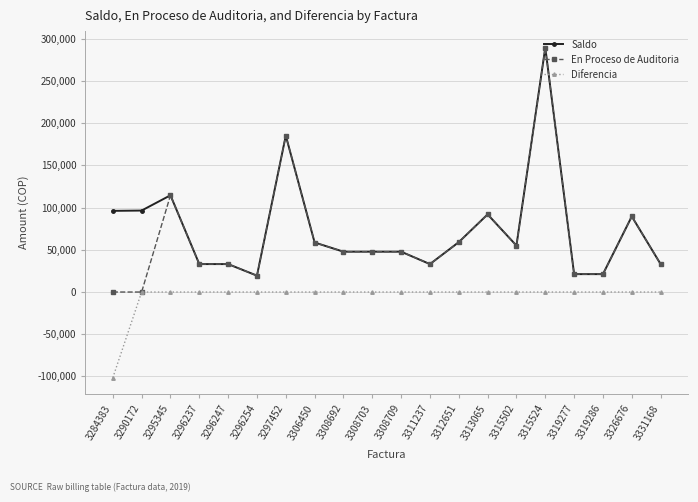

What are all the series names shown in the legend?

Saldo, En Proceso de Auditoria, Diferencia